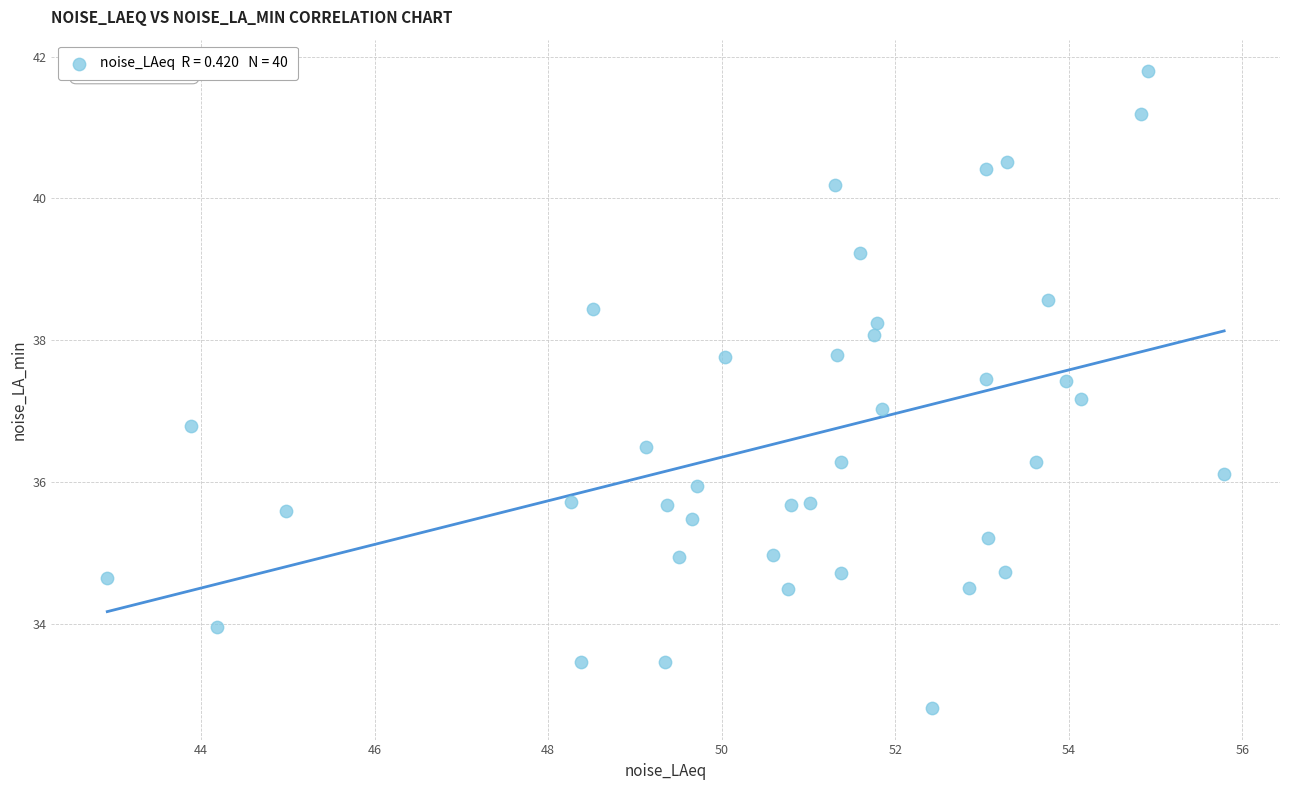

What is the range of Y values (max minus min)?

9.0